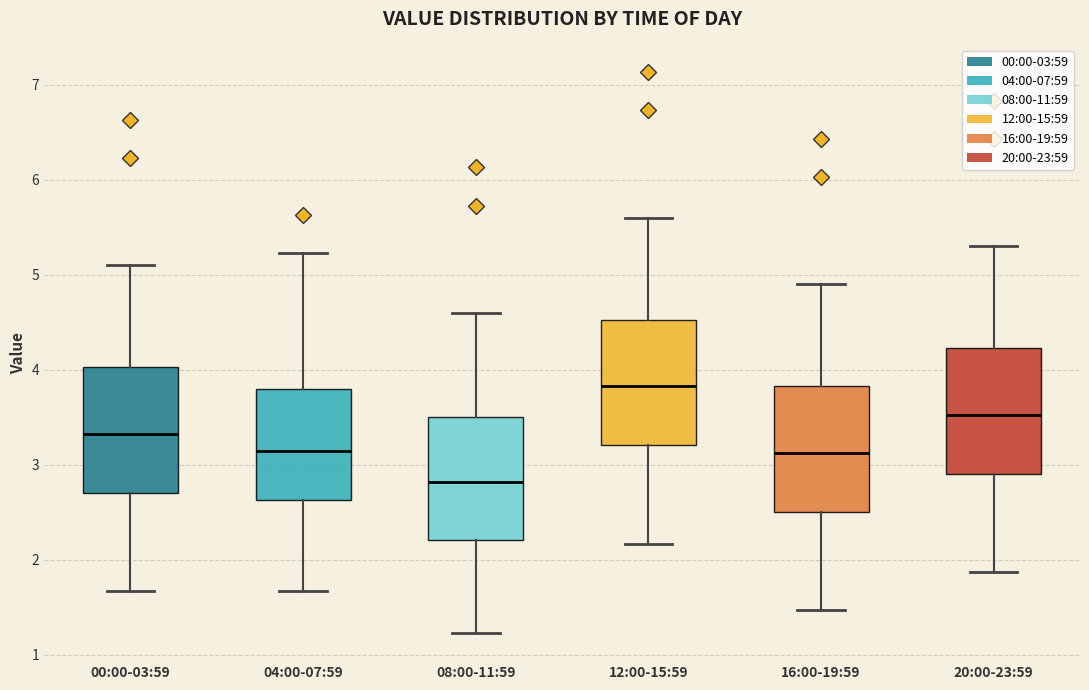

Which box's median line is the highest?

12:00-15:59